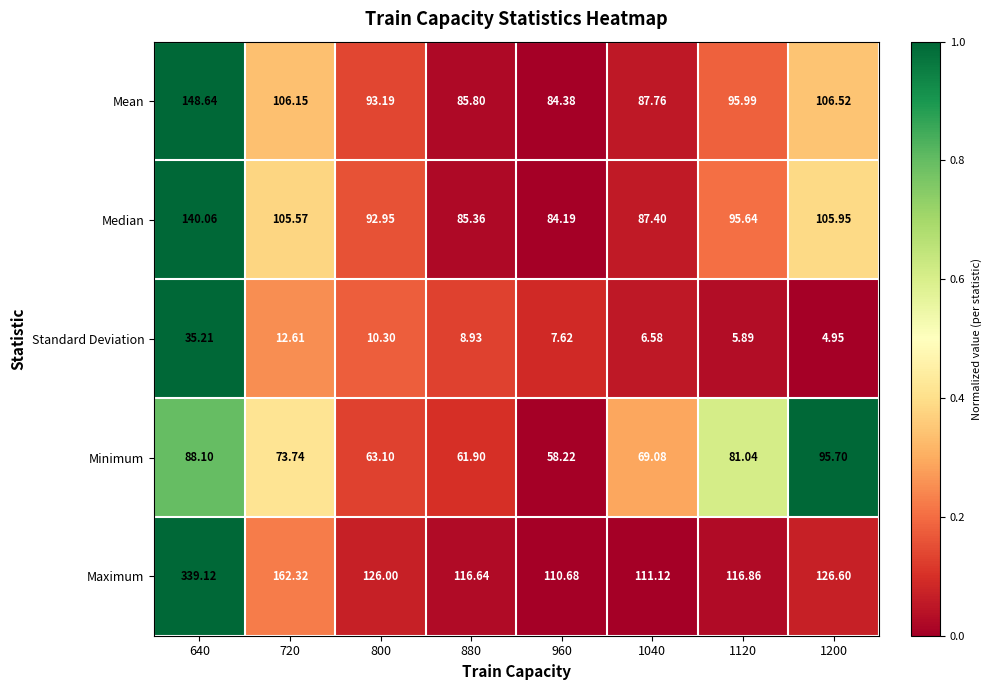

Is the value of Median at 1120 greater than the value of Minimum at 880?

Yes